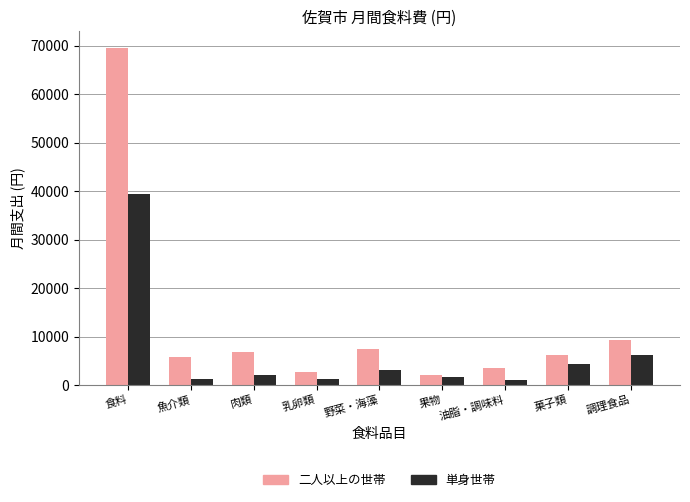

Which series has the largest total across all categories?

二人以上の世帯